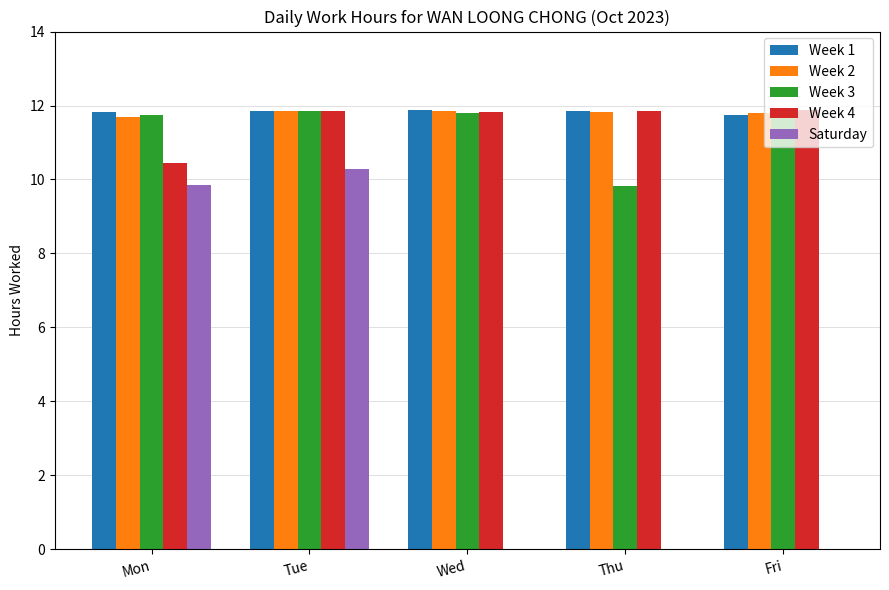

What is the highest value of the Week 1 series?

11.9